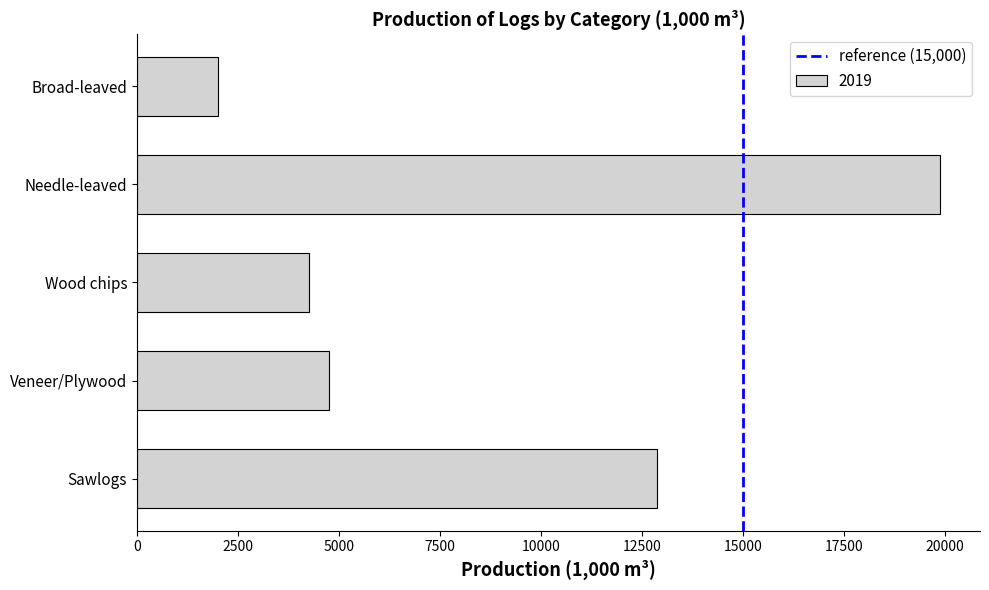

Does the chart contain any negative values?

No